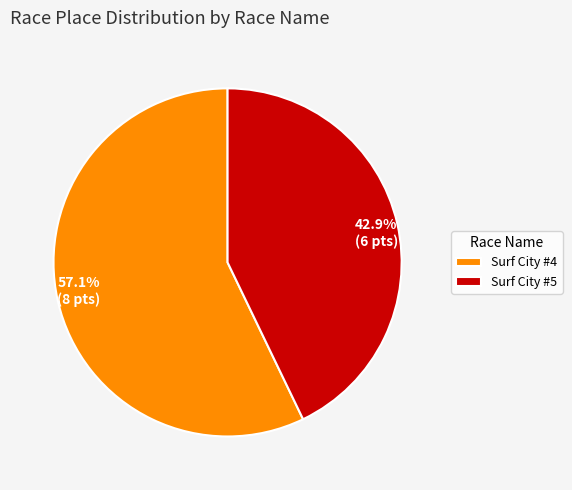

The Surf City #5 slice represents 43% of the pie. True or false?

True